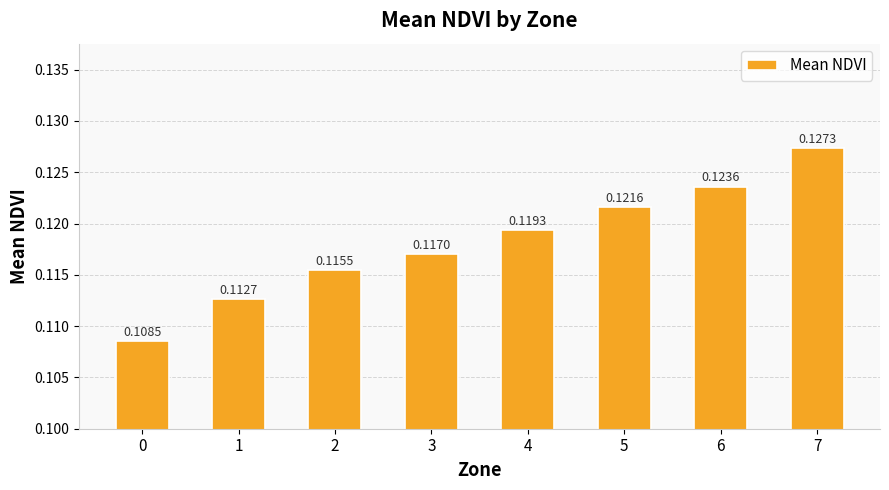

At which category does the chart reach its peak across all series?

7